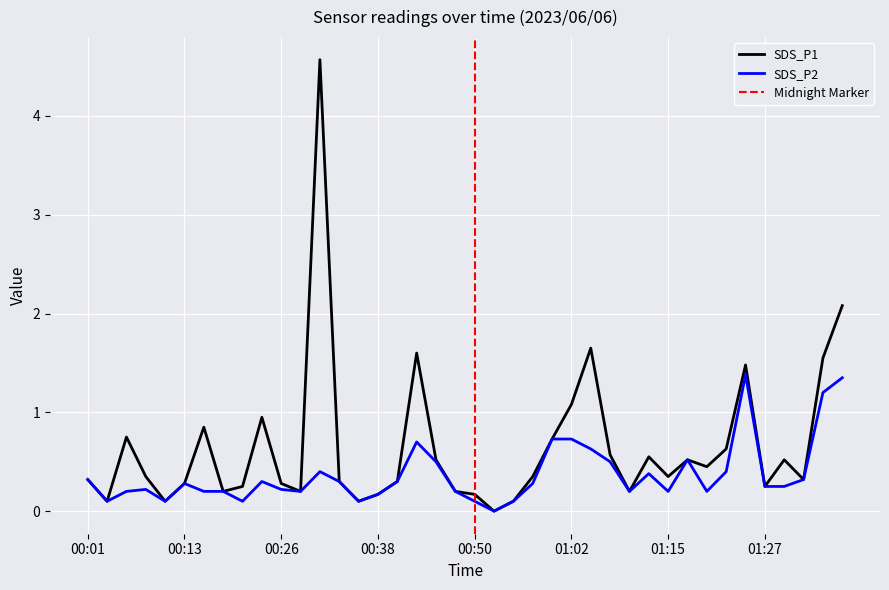

True or false: SDS_P1 and SDS_P2 cross at least once.

False